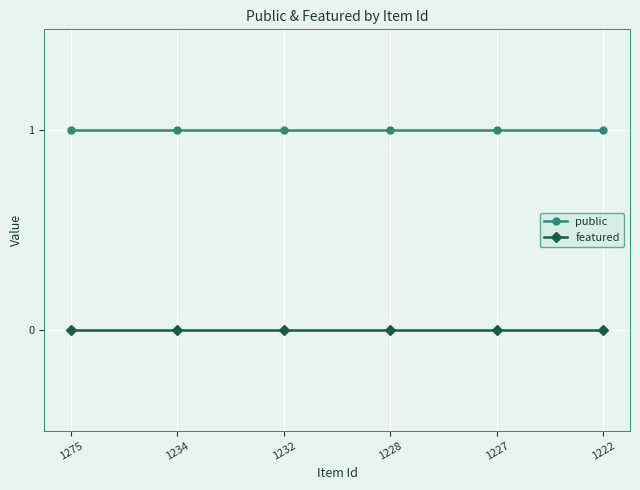

How many distinct data groups are displayed?

2